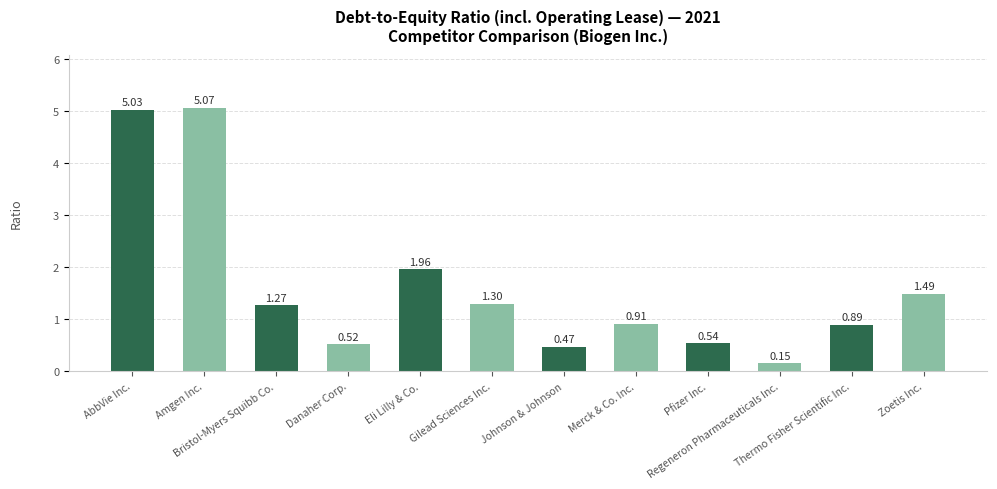

What is the average value?

1.6